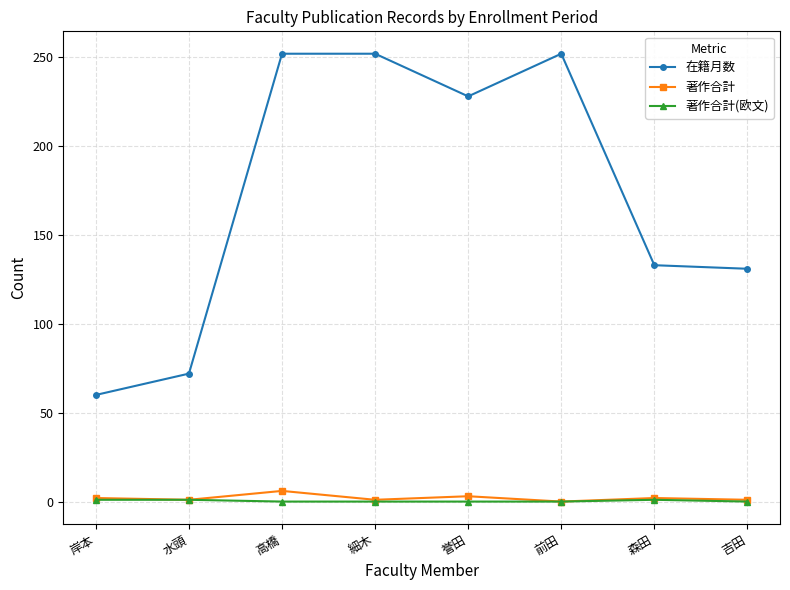

Does the chart have visible grid lines?

Yes